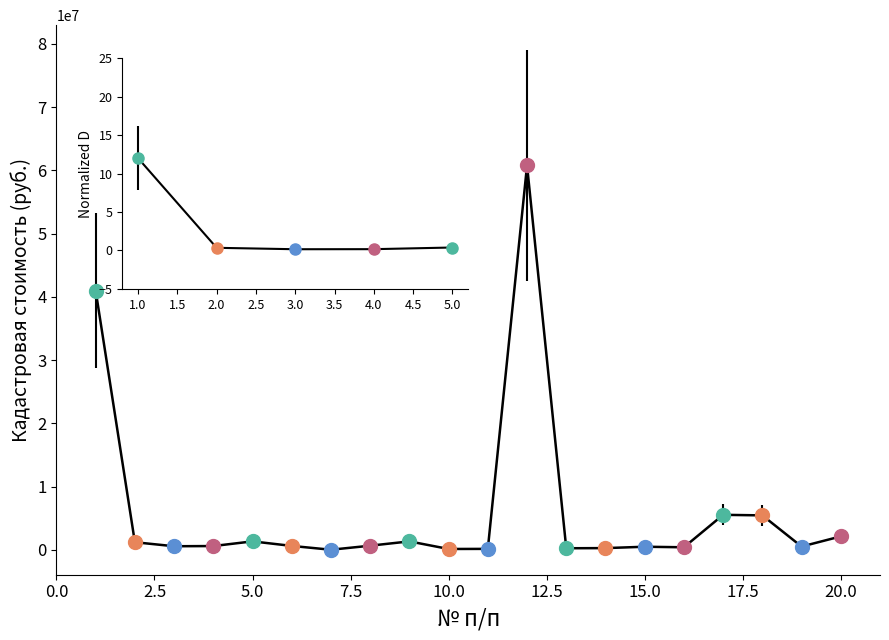

What is the difference between the maximum and minimum values?

60773904.4